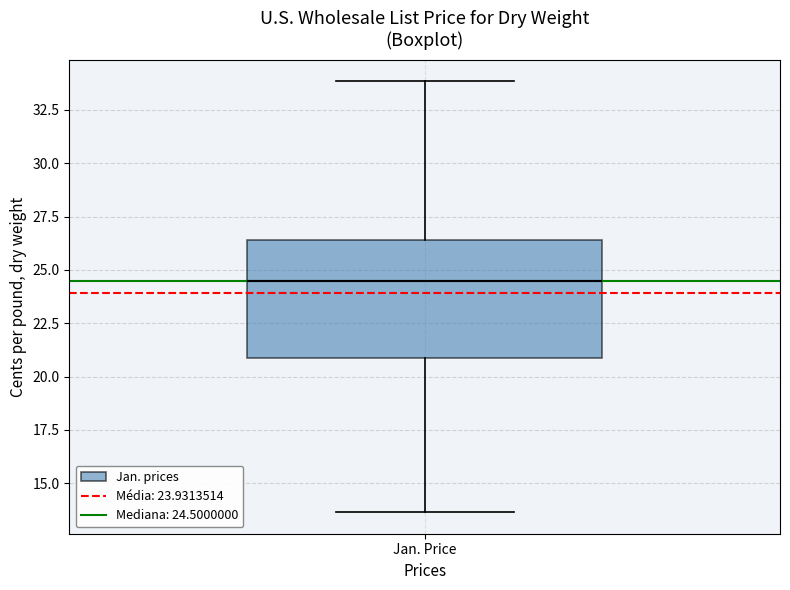

Where is the lower edge of the box for Jan. Price on the y-axis? The values are not printed on the chart, so give them approximately, as read against the axis.

21.0